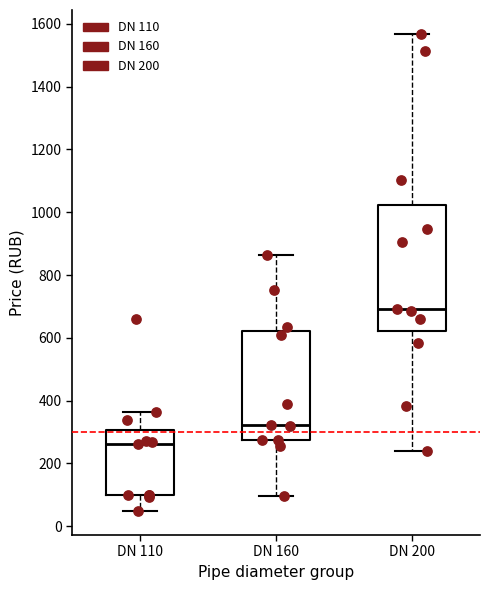

Reading left to right, transcribe this box plot: for each box, give where its median line is, the range the box spans, and where its two whiskers end, as read against the y-axis. The values are not printed on the chart, so give them approximately, as read against the axis.

DN 110: median 260, box 100 to 300, whiskers 40 to 360
DN 160: median 320, box 280 to 620, whiskers 100 to 860
DN 200: median 700, box 620 to 1020, whiskers 240 to 1560